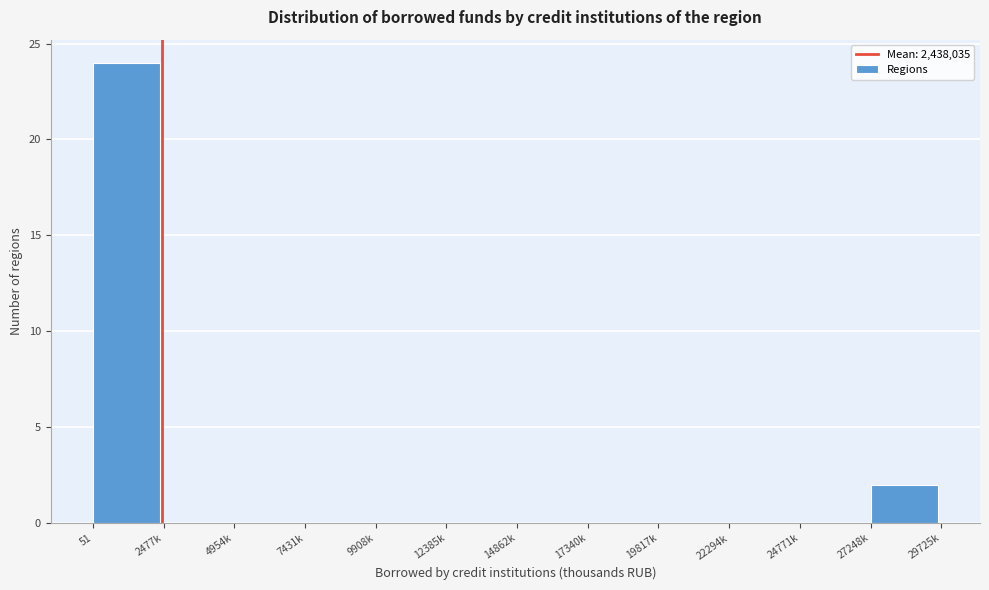

Reading left to right, list all the values displayed in this chart.

51=24	2477k=0	4954k=0	7431k=0	9908k=0	12385k=0	14862k=0	17340k=0	19817k=0	22294k=0	24771k=0	27248k=2